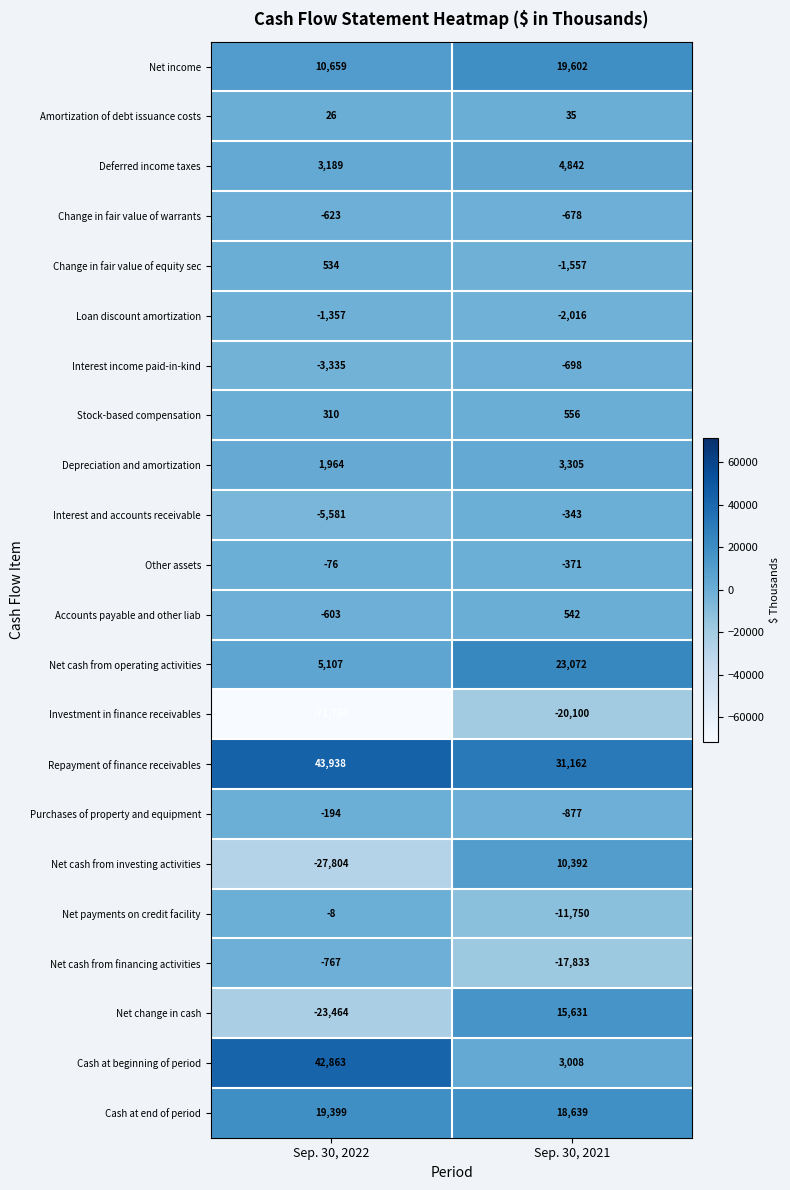

Is the value of Depreciation and amortization at Sep. 30, 2021 greater than the value of Interest and accounts receivable at Sep. 30, 2021?

Yes